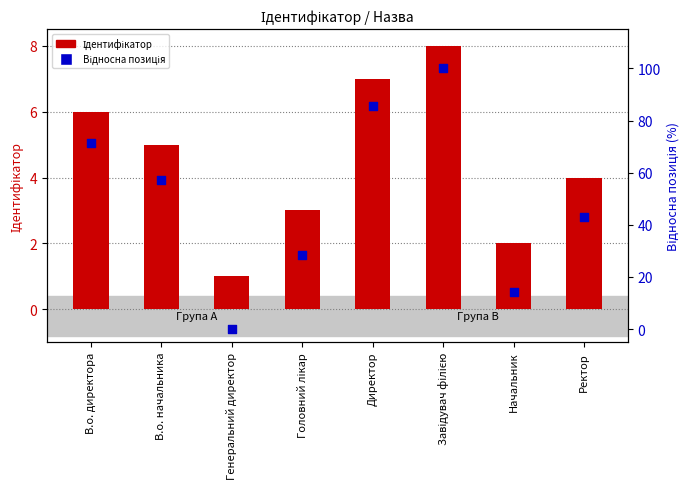

Is the value of Ідентифікатор at Начальник greater than the value of Відносна позиція at Директор?

No